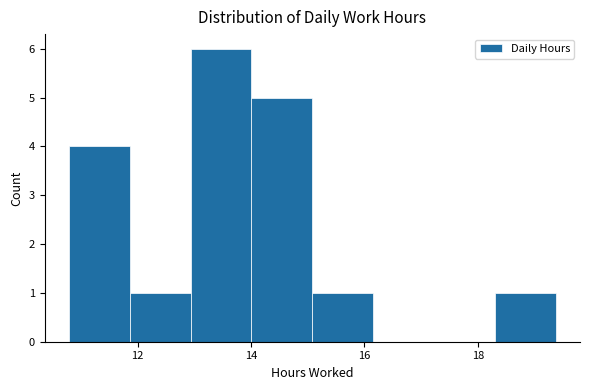

How tall is the bar that spans 10.8 to 11.8 on the x-axis? Neither the bar edges nor the heights are printed on the chart, so give them approximately, as read against the axes.

4